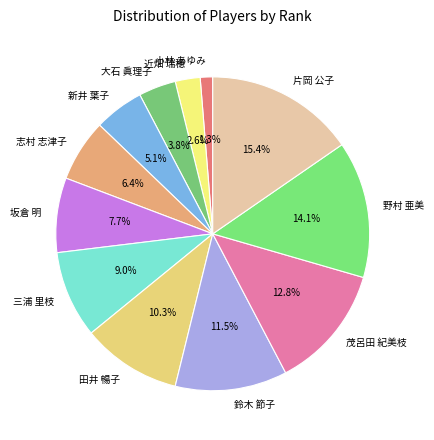

Which has a higher value, 新井 葉子 or 大石 眞理子?

新井 葉子